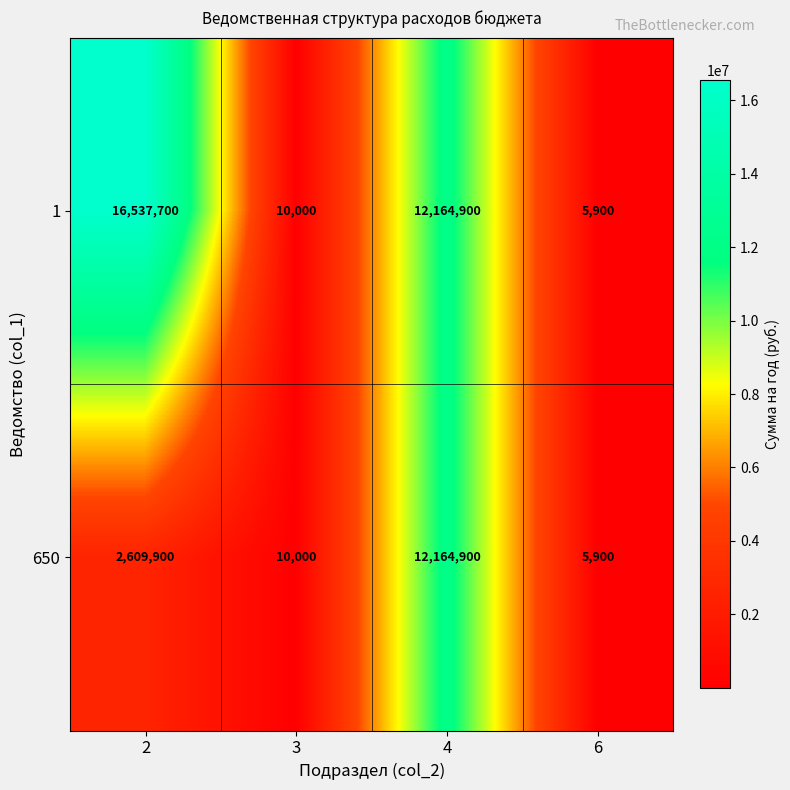

Is the value of 650 at 4 greater than the value of 1 at 3?

Yes